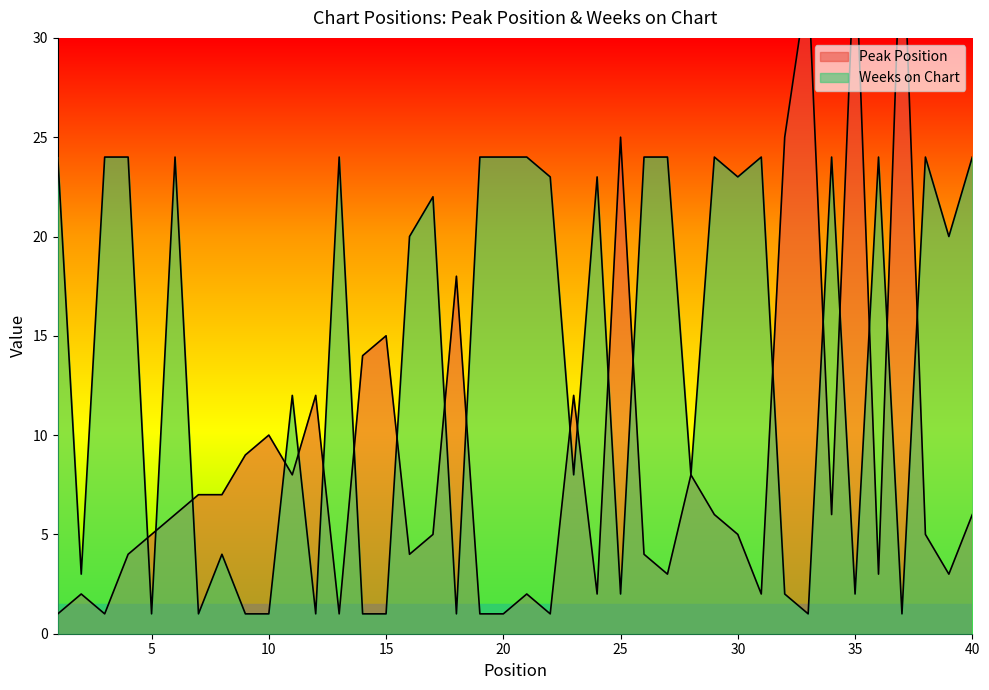

List the series in order of their overall mean, lowest first.

Peak Position, Weeks on Chart